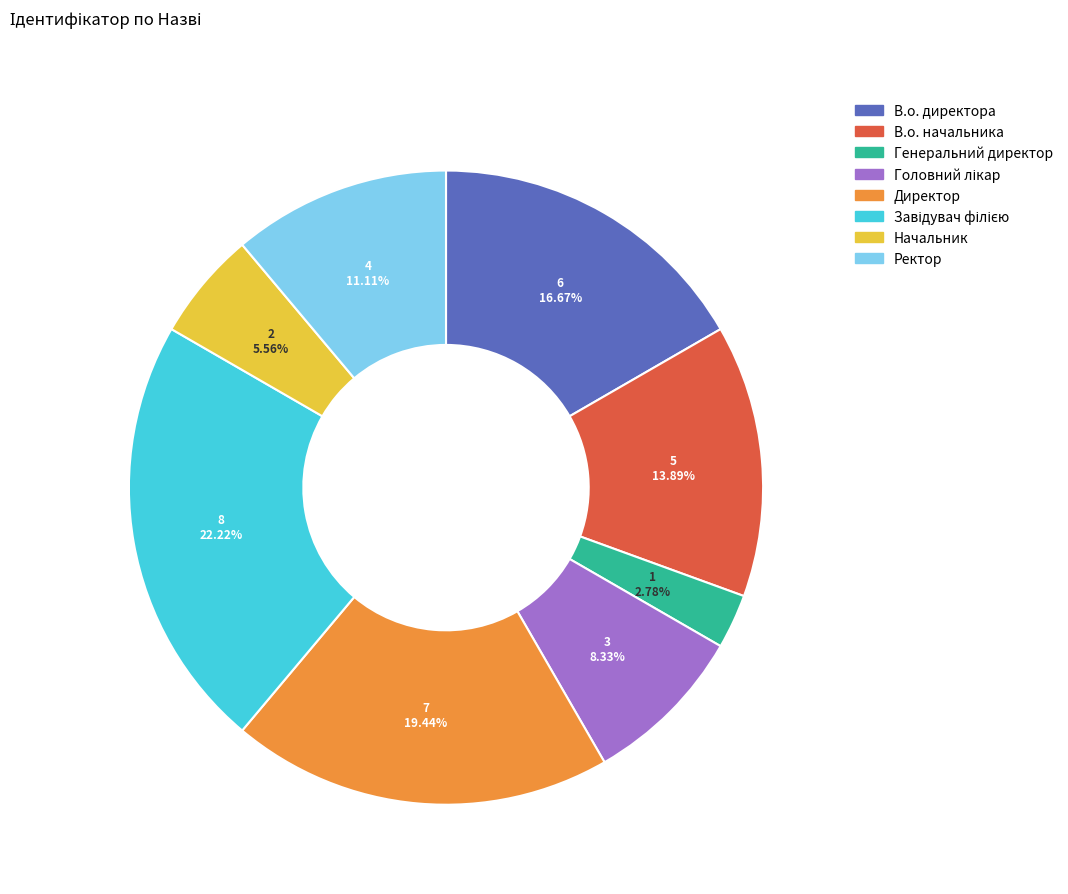

Is it true that Начальник is 11% of the pie?

False